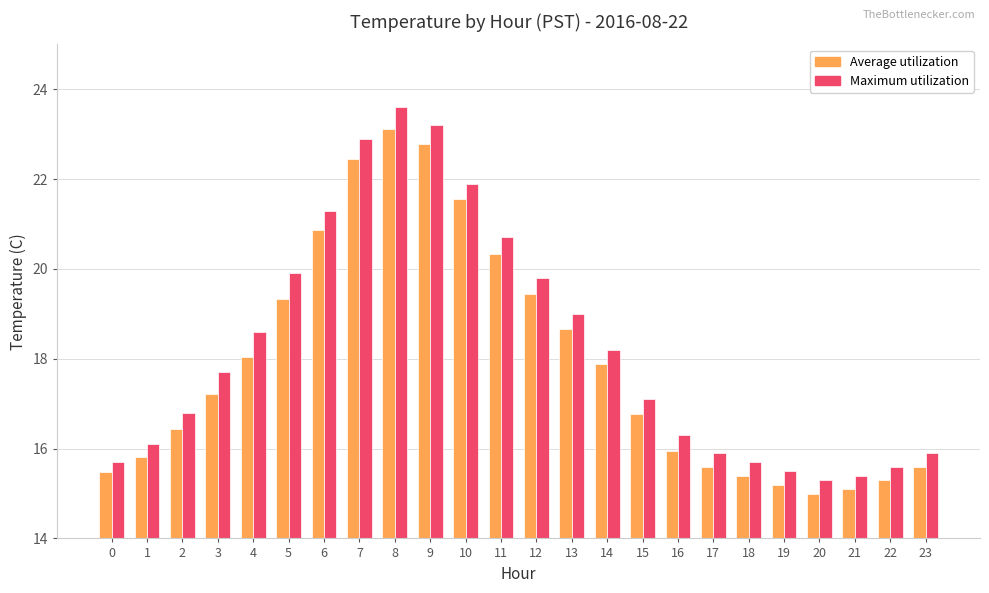

Rank the series at 8 from lowest to highest value.

Average utilization, Maximum utilization